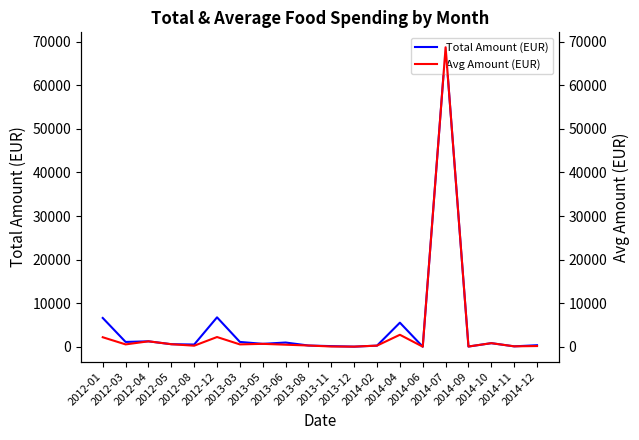

True or false: Total Amount (EUR) and Avg Amount (EUR) intersect in this chart.

False